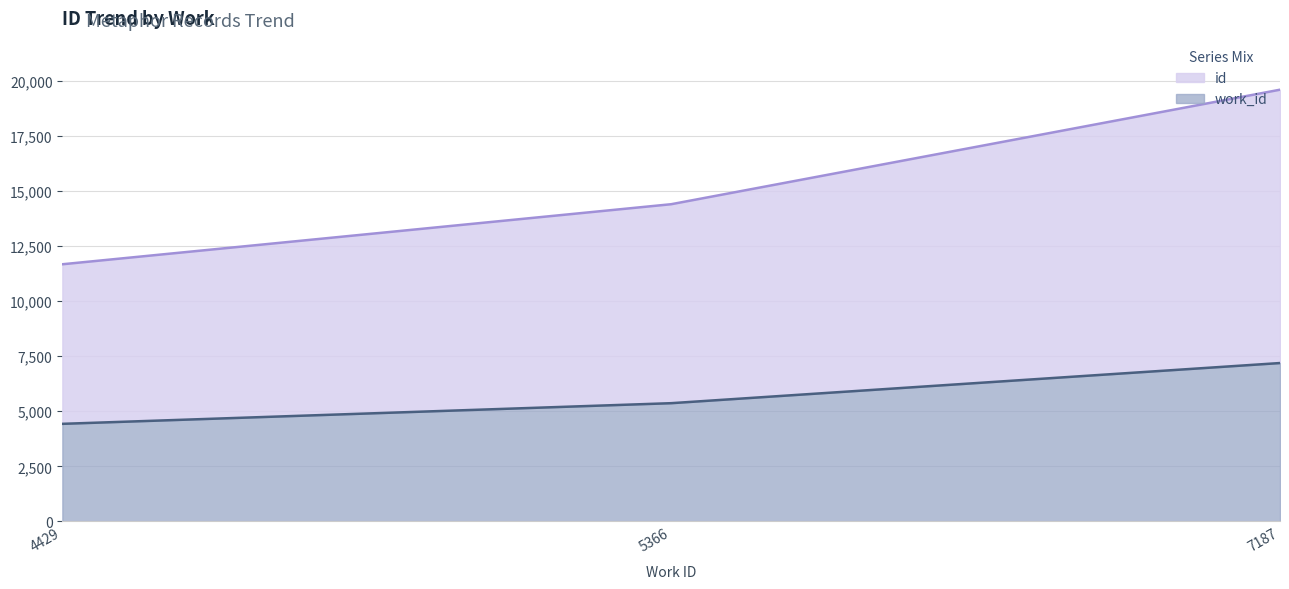

How many data points in id are above 14392?

1